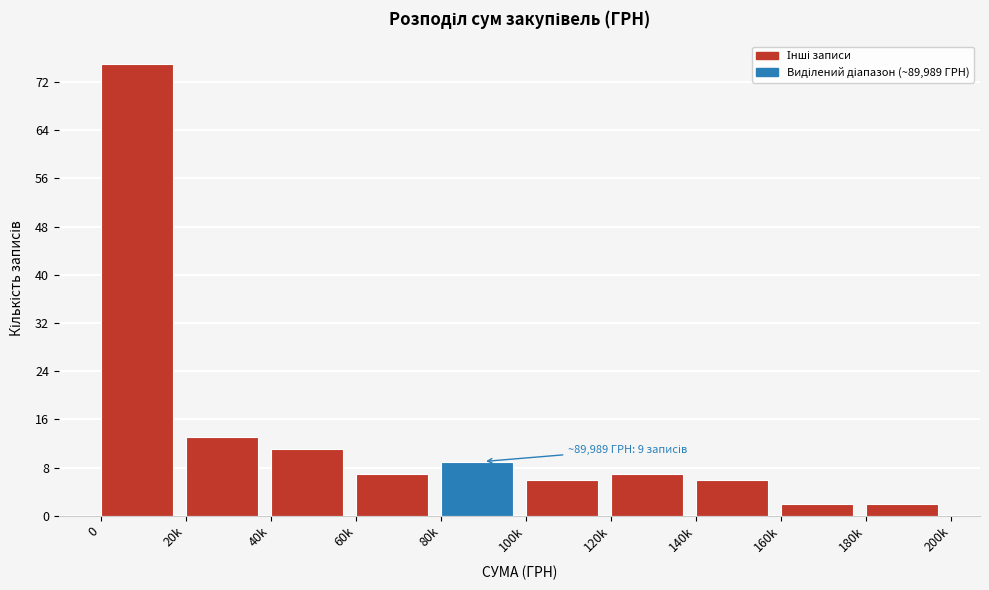

Reading right to left, transcribe all the data shown in this chart.

2	2	6	7	6	9	7	11	13	75